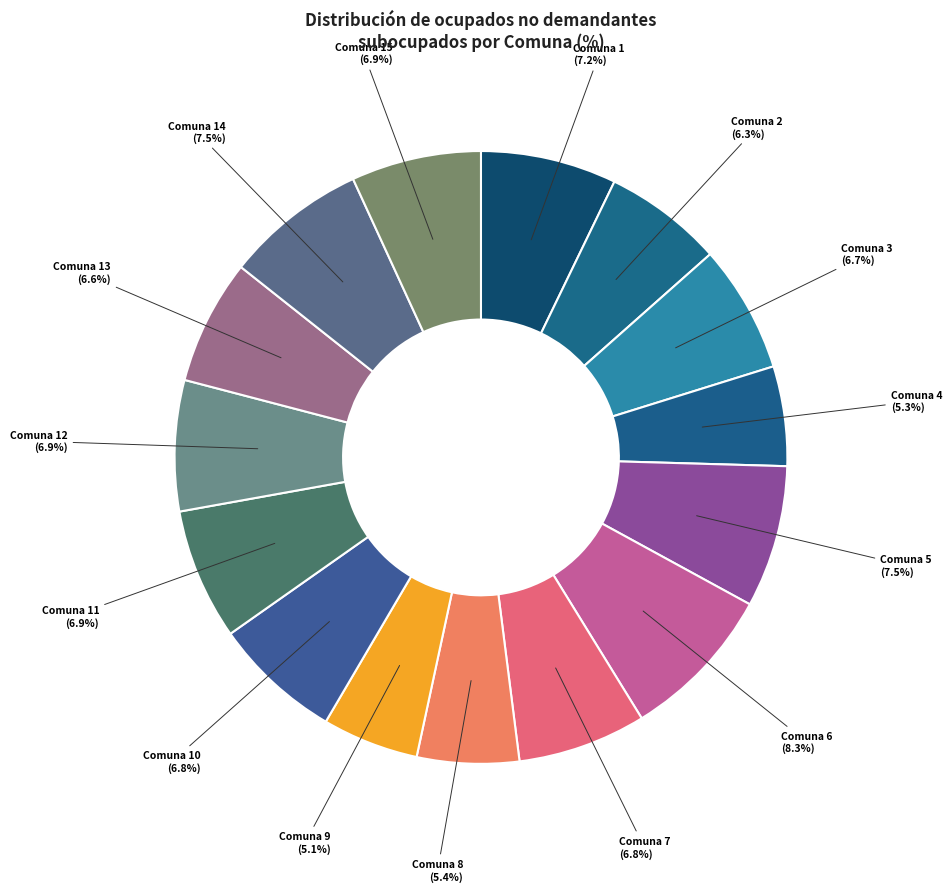

What is the ratio of the value at Comuna 4 to the value at Comuna 2?

0.8